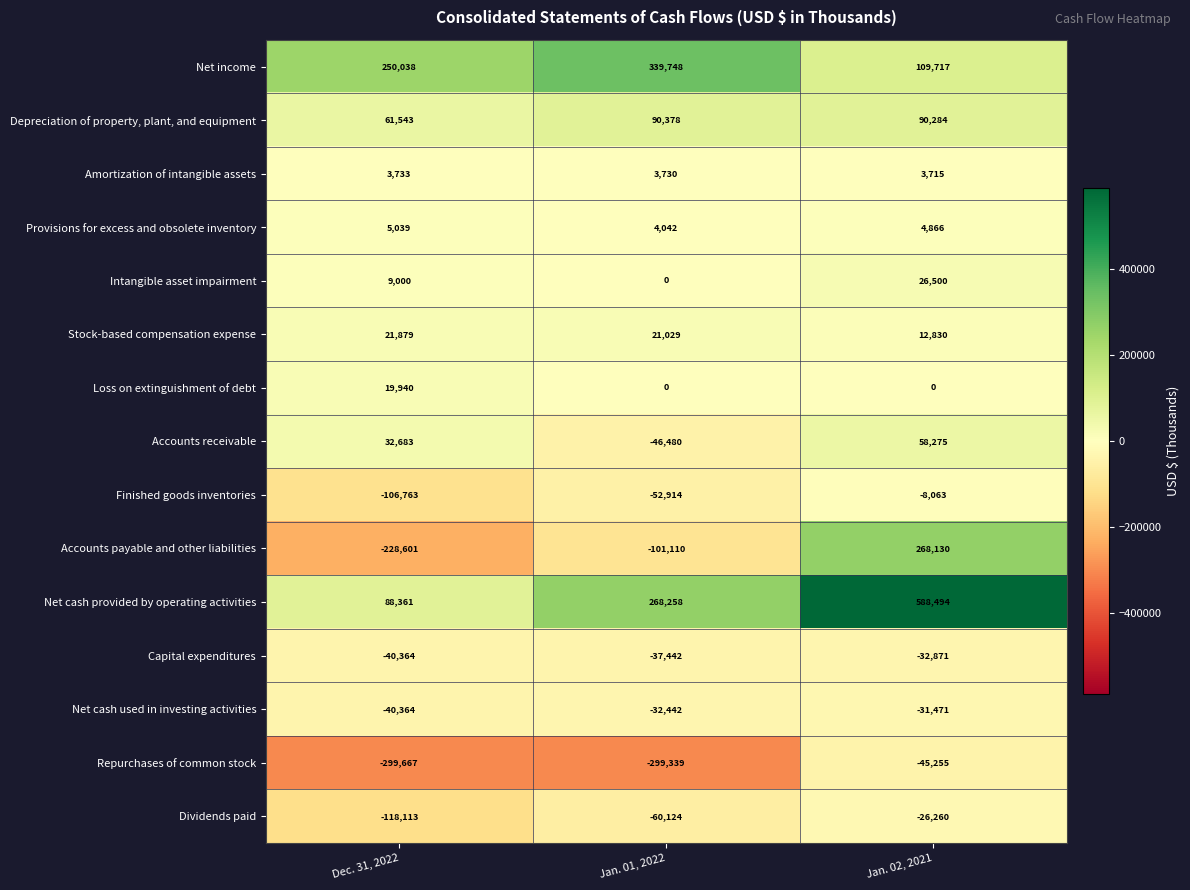

What is the total value across all series at Dec. 31, 2022?

-341656